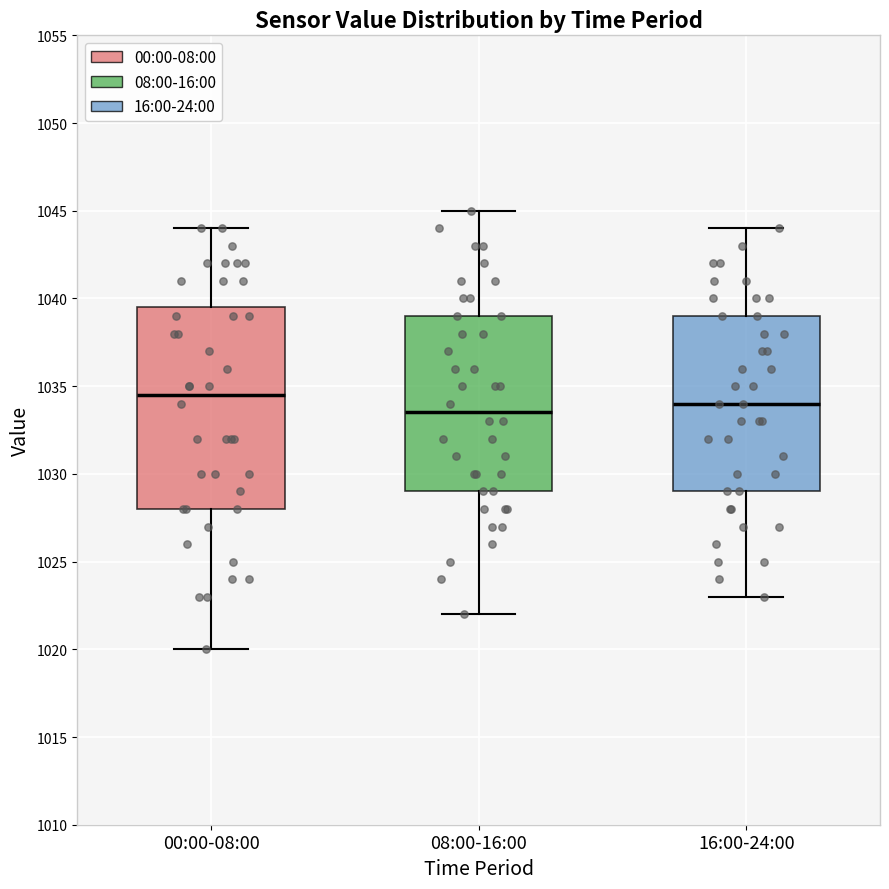

Reading left to right, read every box against the y-axis: the position of its median line, the range the box covers, and the ends of its whiskers. The values are not printed on the chart, so give them approximately, as read against the axis.

00:00-08:00: median 1034.5, box 1028.0 to 1039.5, whiskers 1020.0 to 1044.0
08:00-16:00: median 1033.5, box 1029.0 to 1039.0, whiskers 1022.0 to 1045.0
16:00-24:00: median 1034.0, box 1029.0 to 1039.0, whiskers 1023.0 to 1044.0